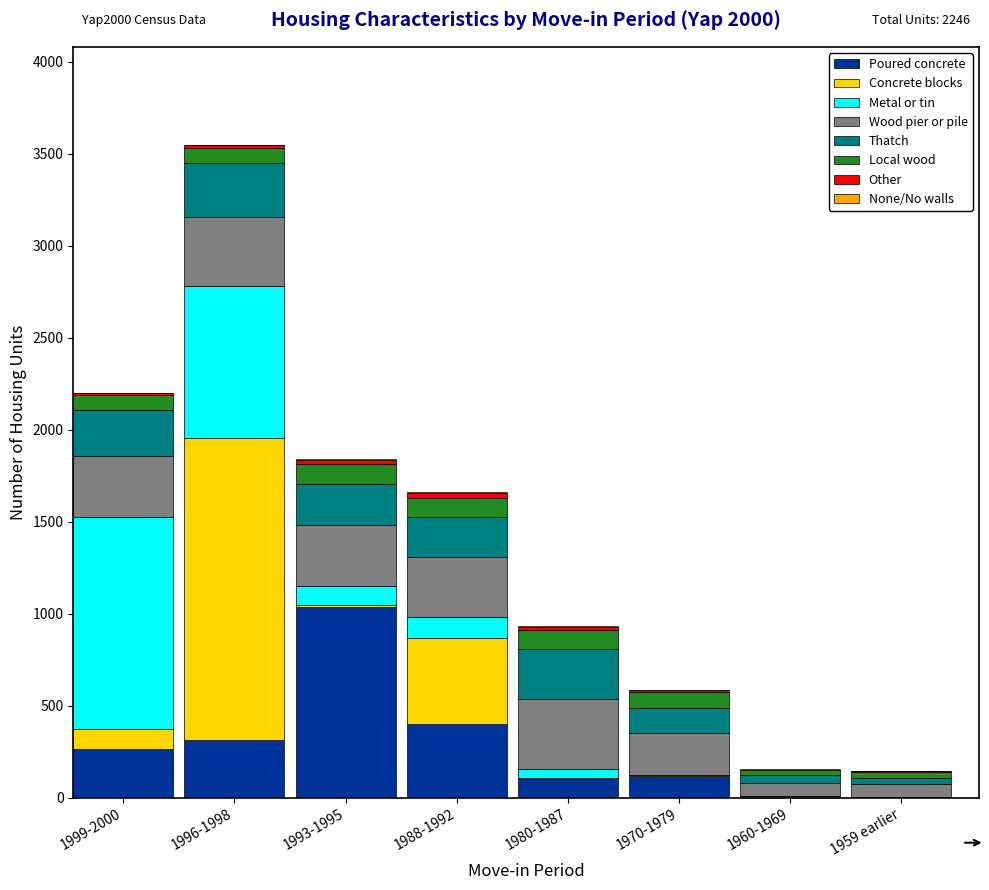

At which category is the sum across all series the highest?

1996-1998